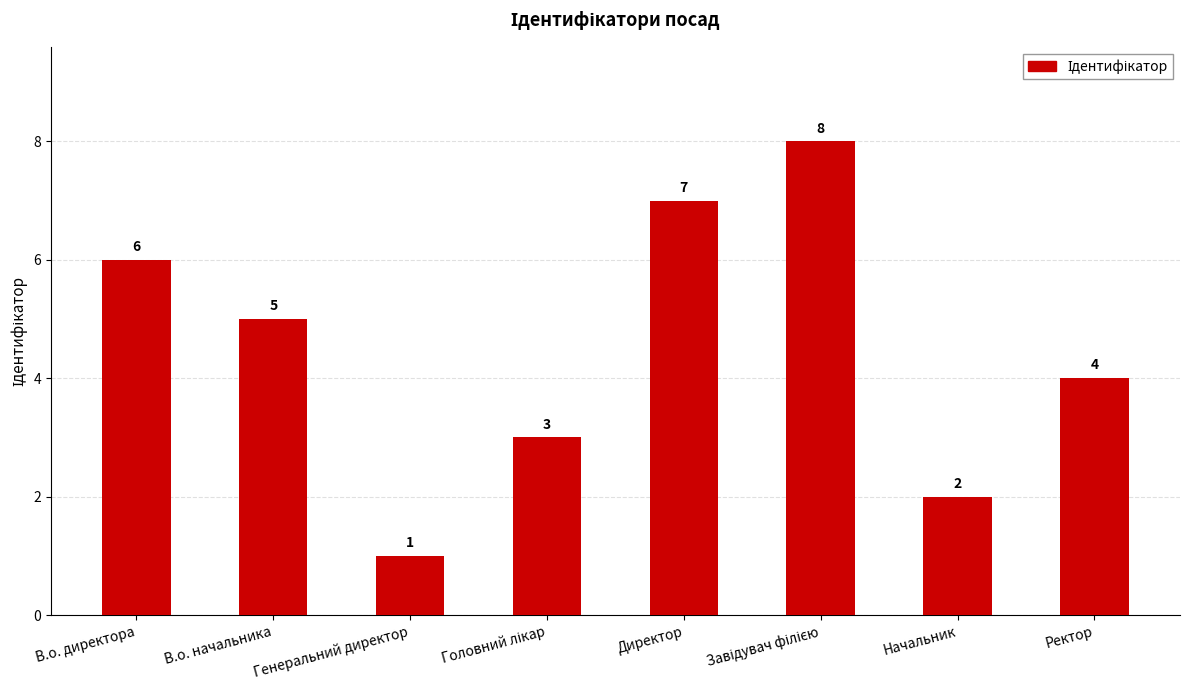

Is it true that the value at Генеральний директор is 1?

True